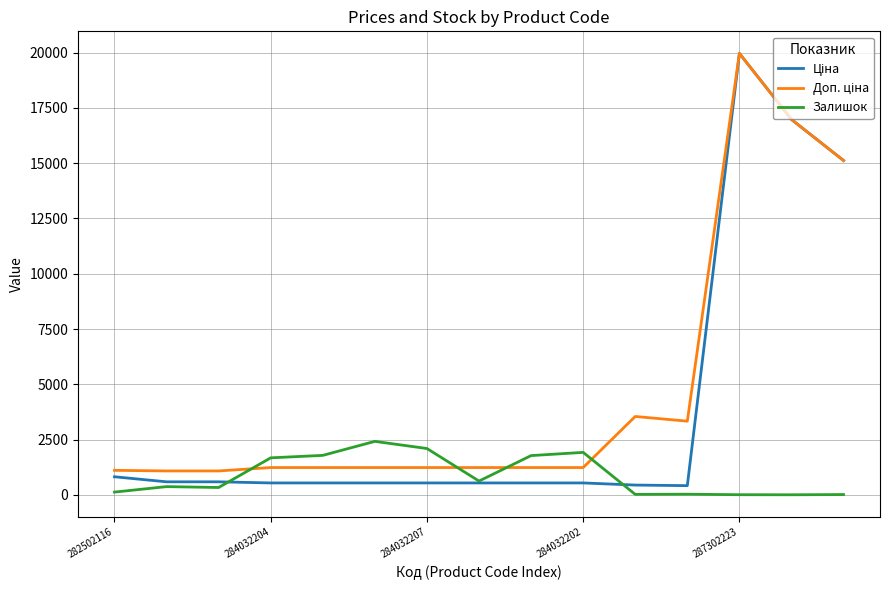

Does the chart display data point markers on the line(s)?

No